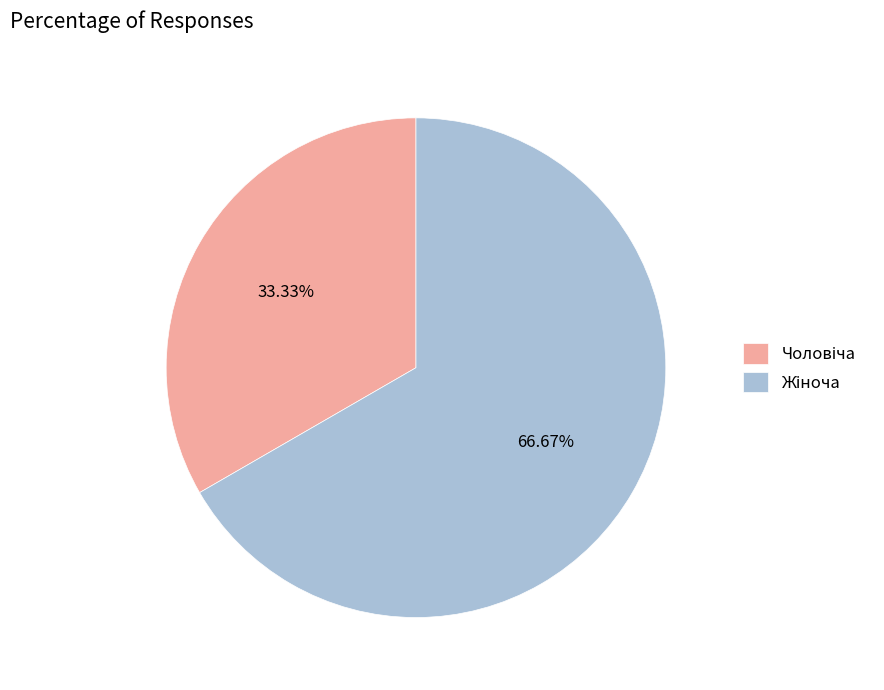

To the nearest percent, what is the average slice percentage?

50%